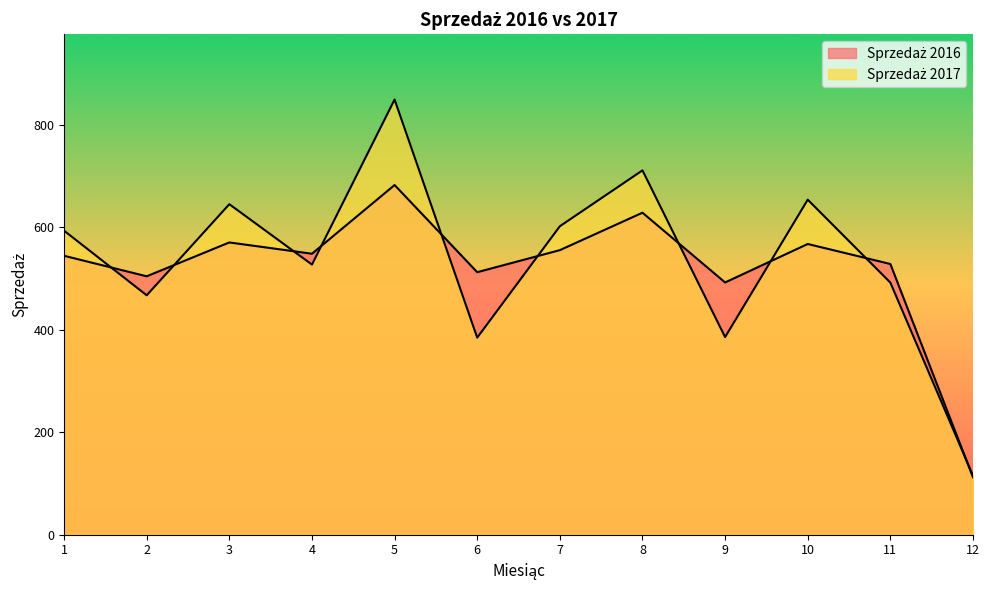

Where is the first local minimum for Sprzedaż 2017?

2